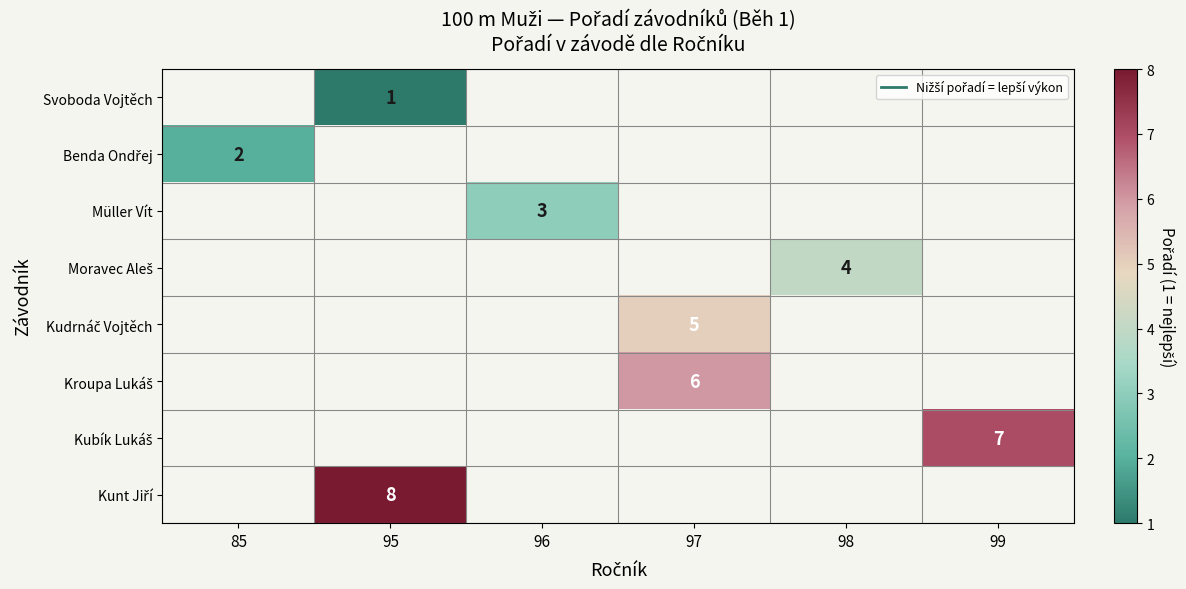

Is it true that Müller Vít equals 0 at 97?

True